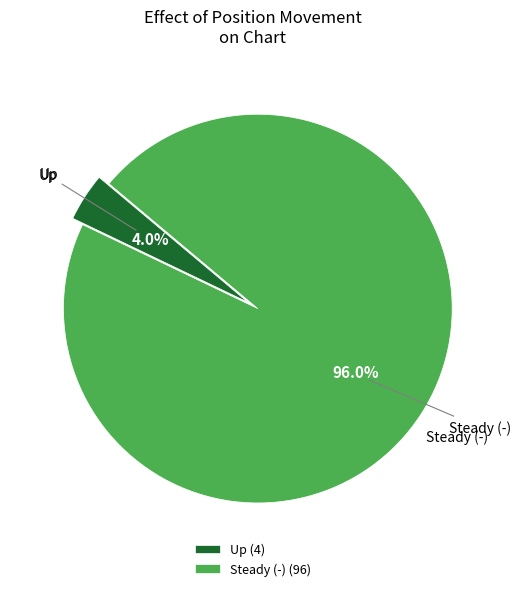

What is the largest slice in the pie chart?

Steady (-) (96)